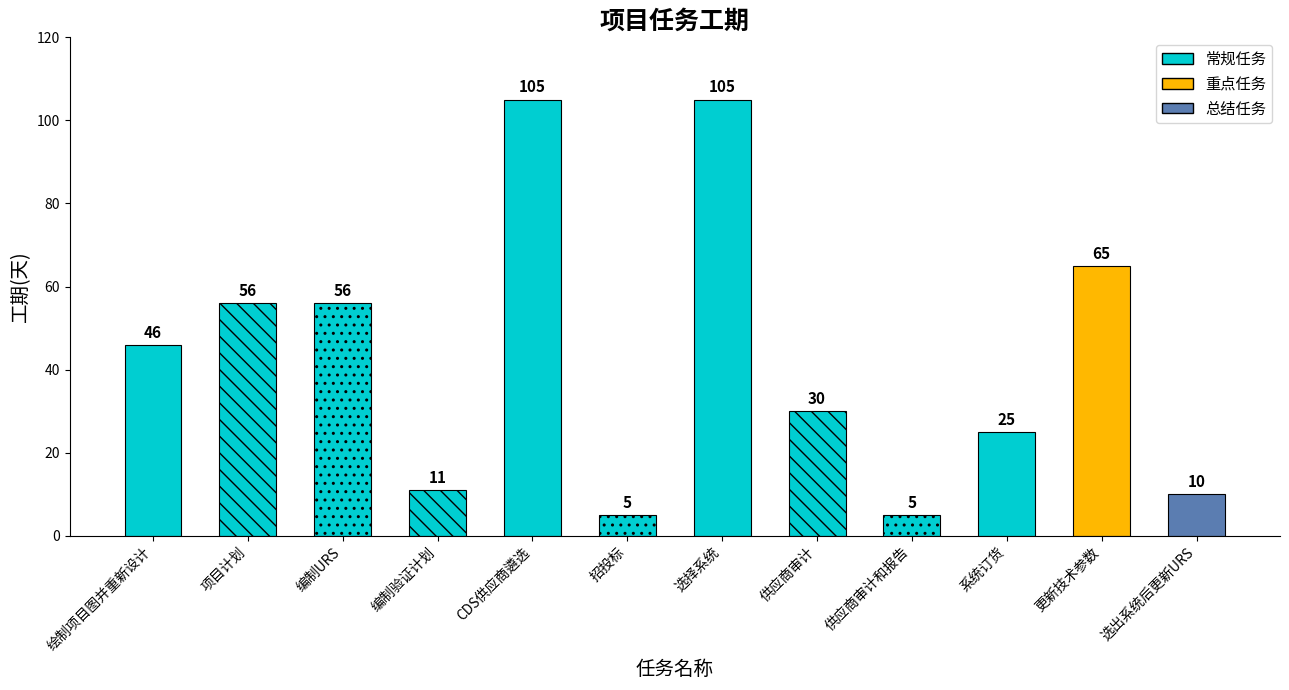

What is the ratio of the value at CDS供应商遴选 to the value at 编制验证计划?

9.5